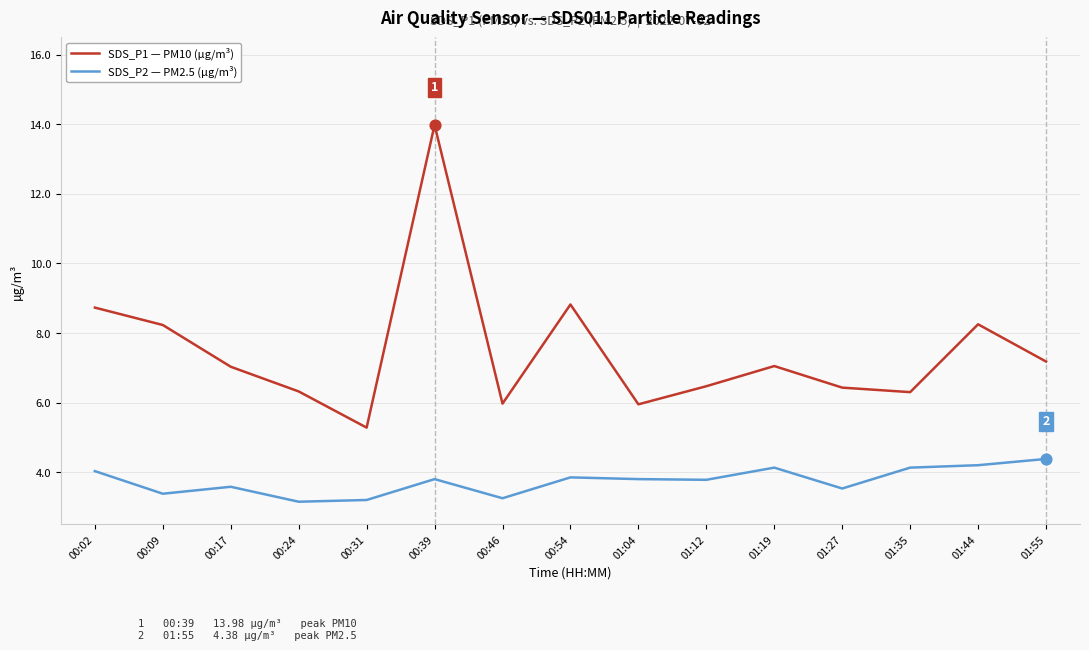

What are all the series names shown in the legend?

SDS_P1 — PM10 (µg/m³), SDS_P2 — PM2.5 (µg/m³)